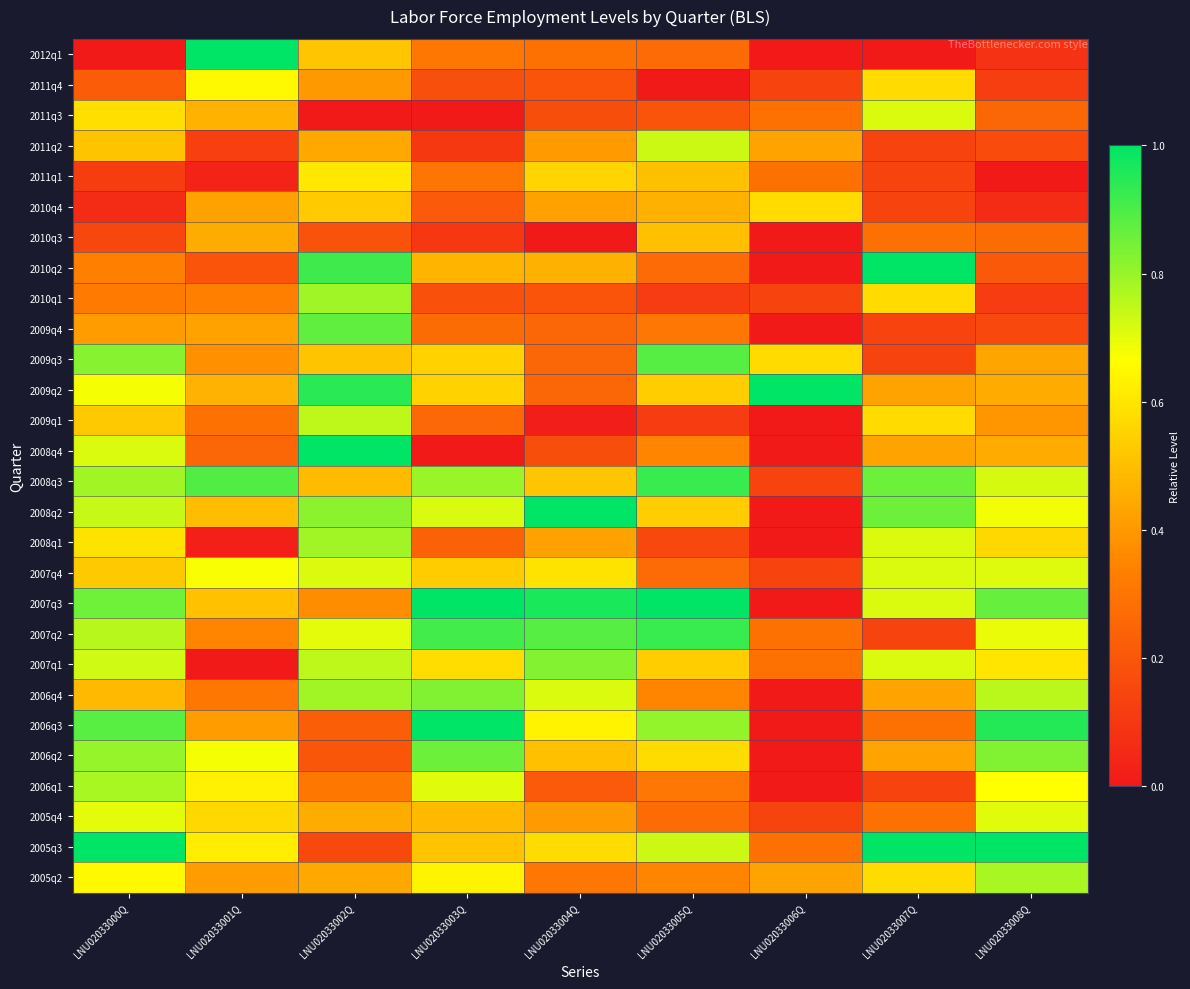

What is the spread (max minus min) of values at LNU02033006Q?

1.0